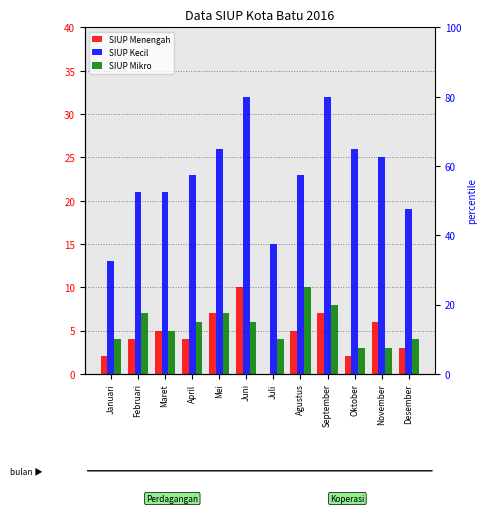

Between September and Oktober, which series saw the biggest shift?

SIUP Kecil